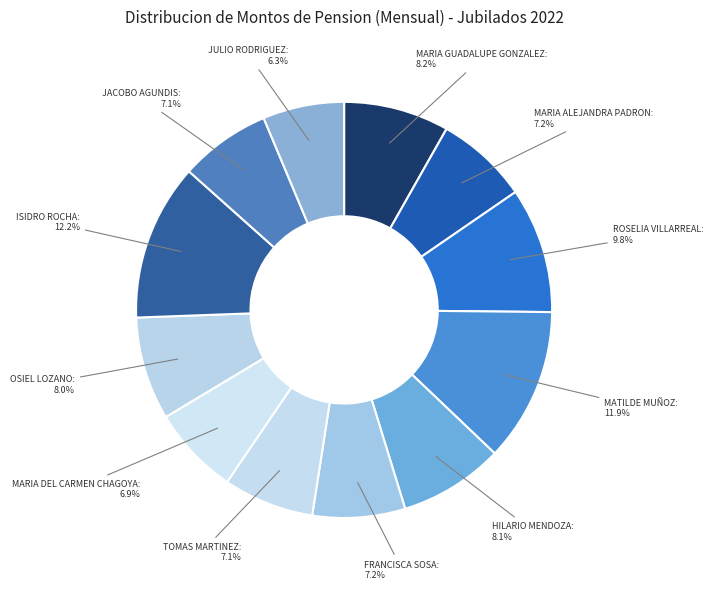

Which slice is the smallest?

JULIO RODRIGUEZ